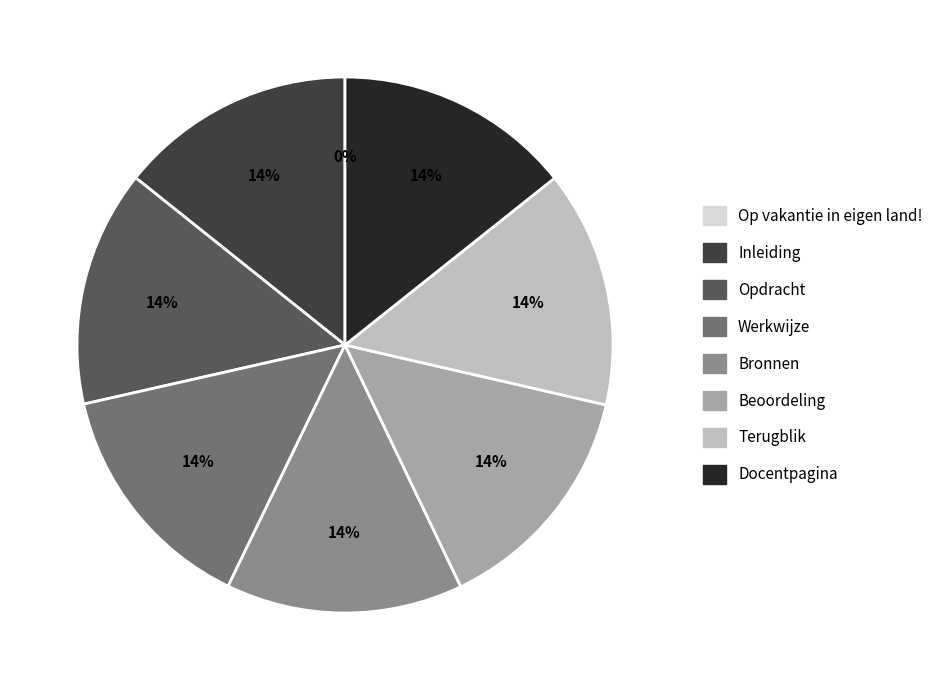

To the nearest percent, what is the average slice percentage?

12%